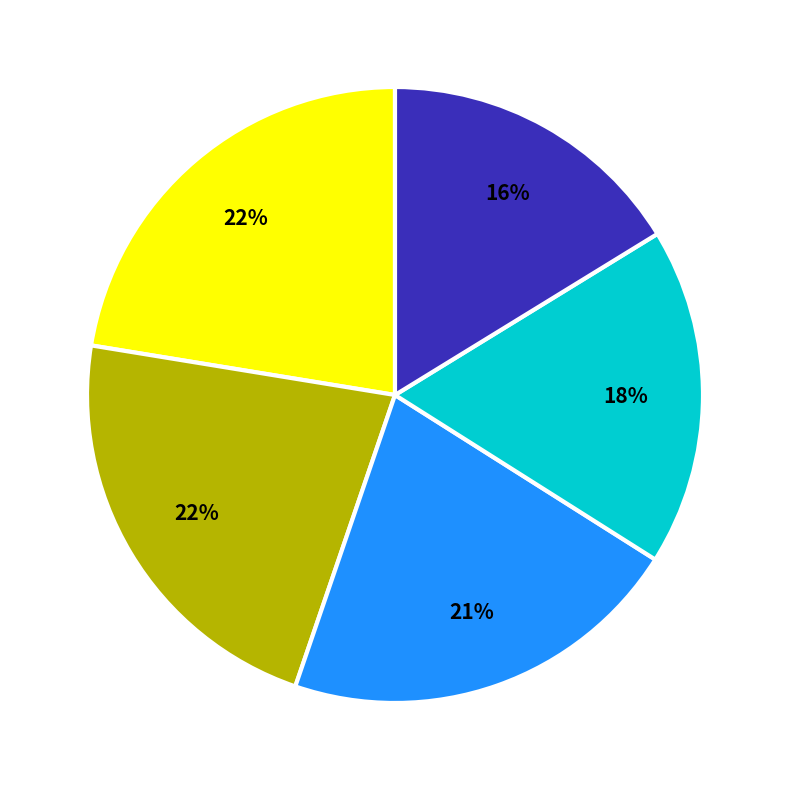

Is there any slice that represents more than half of the pie?

No